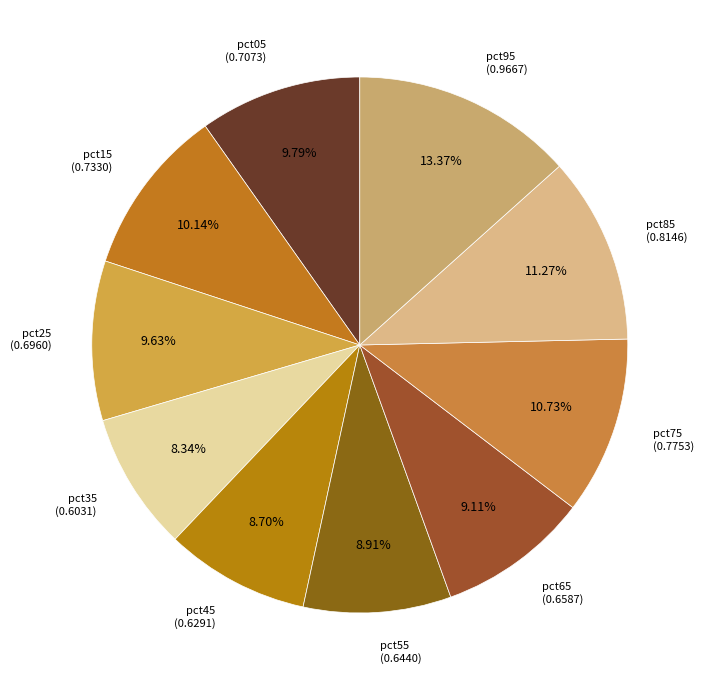

Is the sum of pct95 and pct55 greater than half?

No